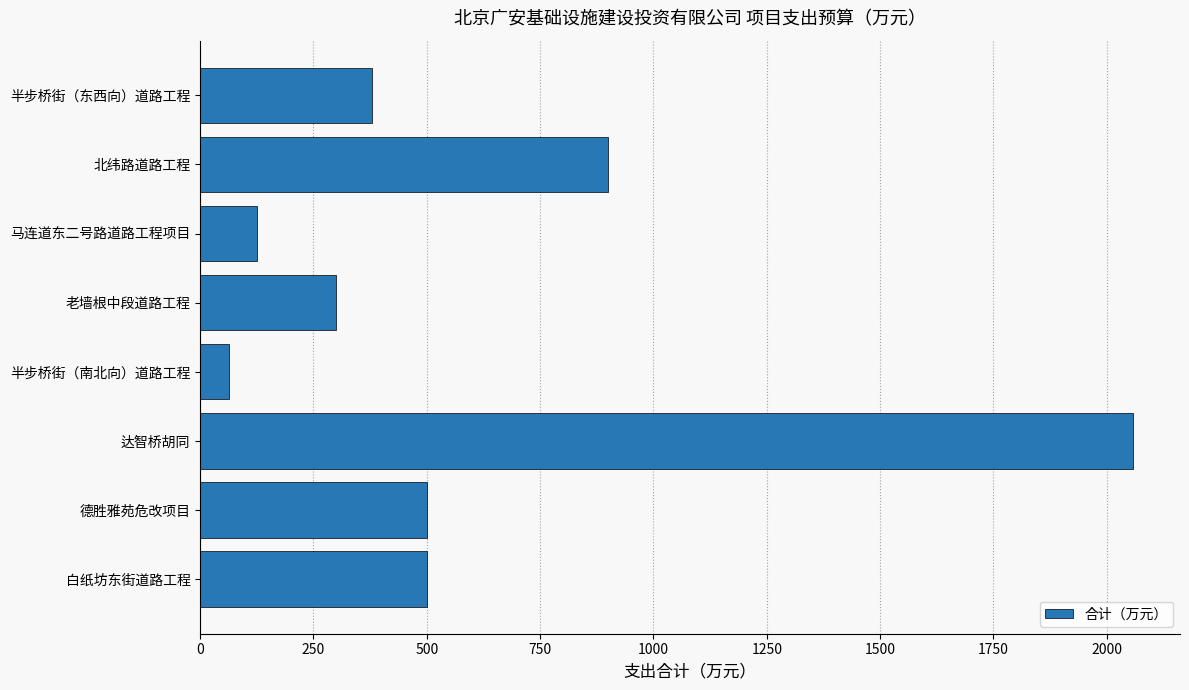

Reading top to bottom, list all the values displayed in this chart.

半步桥街（东西向）道路工程=380.0	北纬路道路工程=900.0	马连道东二号路道路工程项目=125.0	老墙根中段道路工程=300.0	半步桥街（南北向）道路工程=64.3	达智桥胡同=2058.5	德胜雅苑危改项目=500.0	白纸坊东街道路工程=500.0